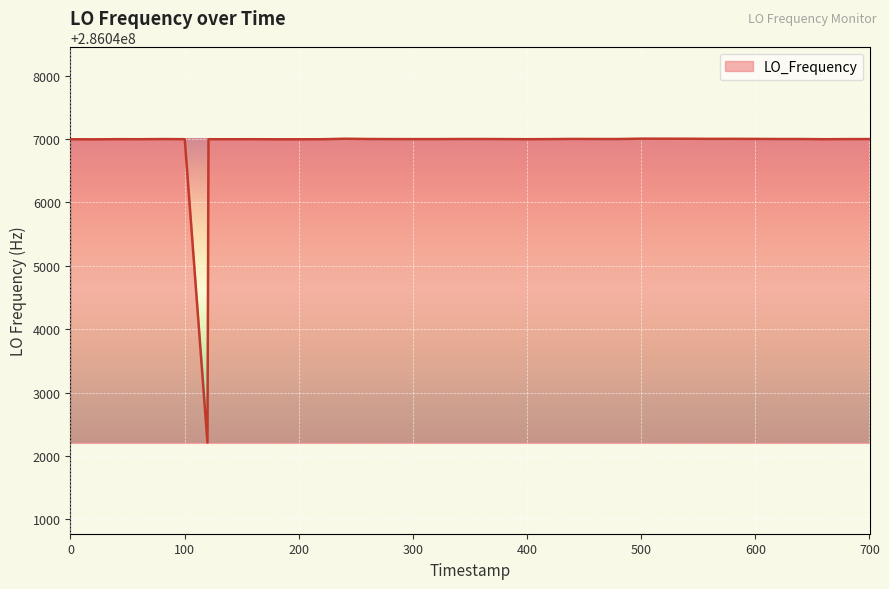

What is the maximum value shown in the chart?

286047007.1